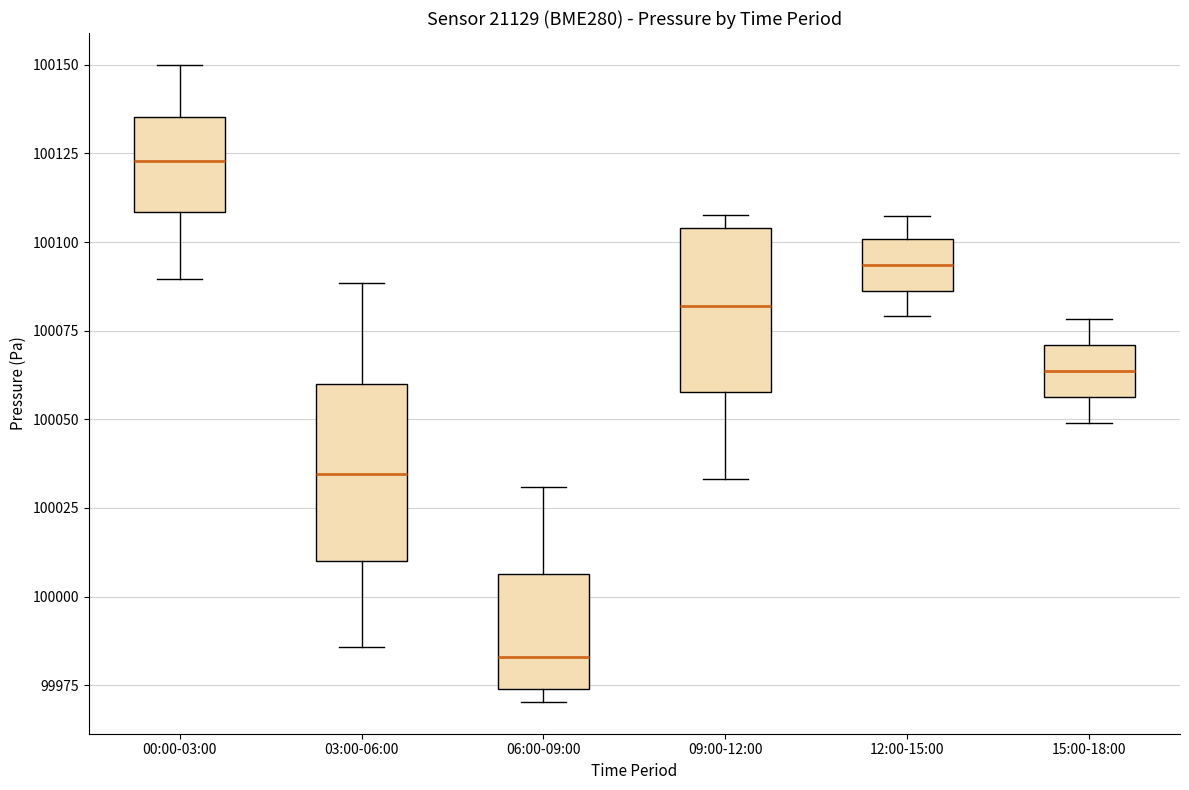

Reading left to right, read every box against the y-axis: the position of its median line, the range the box covers, and the ends of its whiskers. The values are not printed on the chart, so give them approximately, as read against the axis.

00:00-03:00: median 100125, box 100110 to 100135, whiskers 100090 to 100150
03:00-06:00: median 100035, box 100010 to 100060, whiskers 99985 to 100090
06:00-09:00: median 99985, box 99975 to 100005, whiskers 99970 to 100030
09:00-12:00: median 100080, box 100060 to 100105, whiskers 100035 to 100110
12:00-15:00: median 100095, box 100085 to 100100, whiskers 100080 to 100105
15:00-18:00: median 100065, box 100055 to 100070, whiskers 100050 to 100080